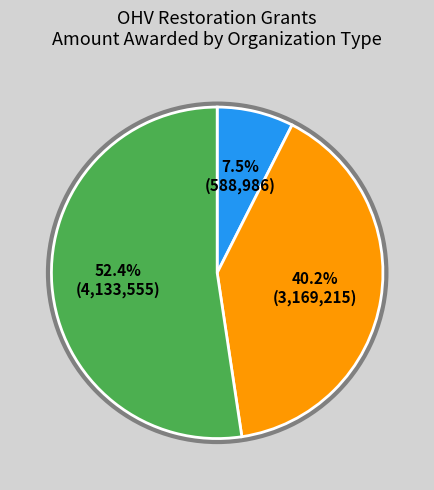

Is there any slice that represents more than half of the pie?

Yes